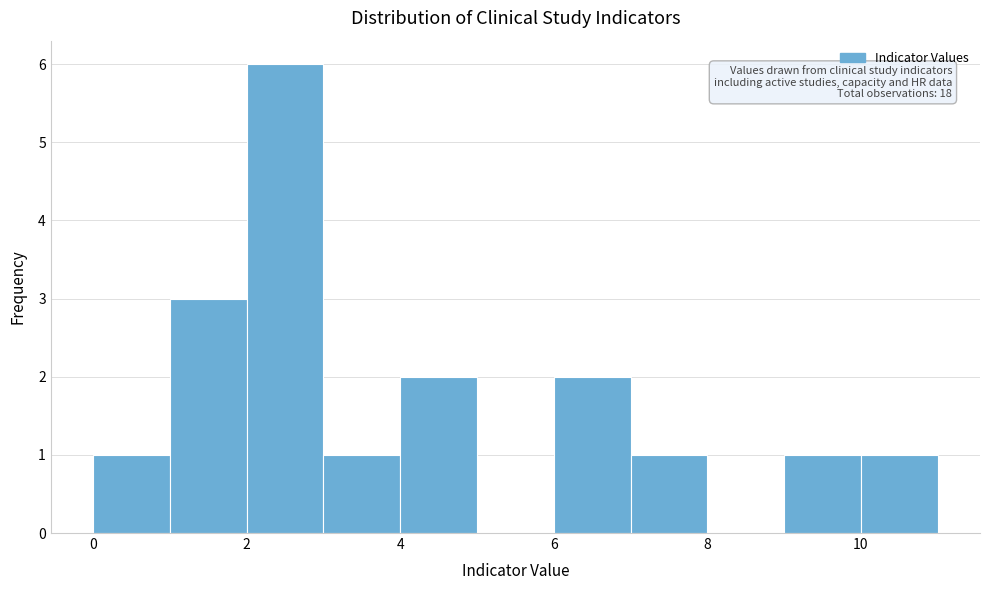

Over which range of the x-axis is the bar tallest?

2 to 3